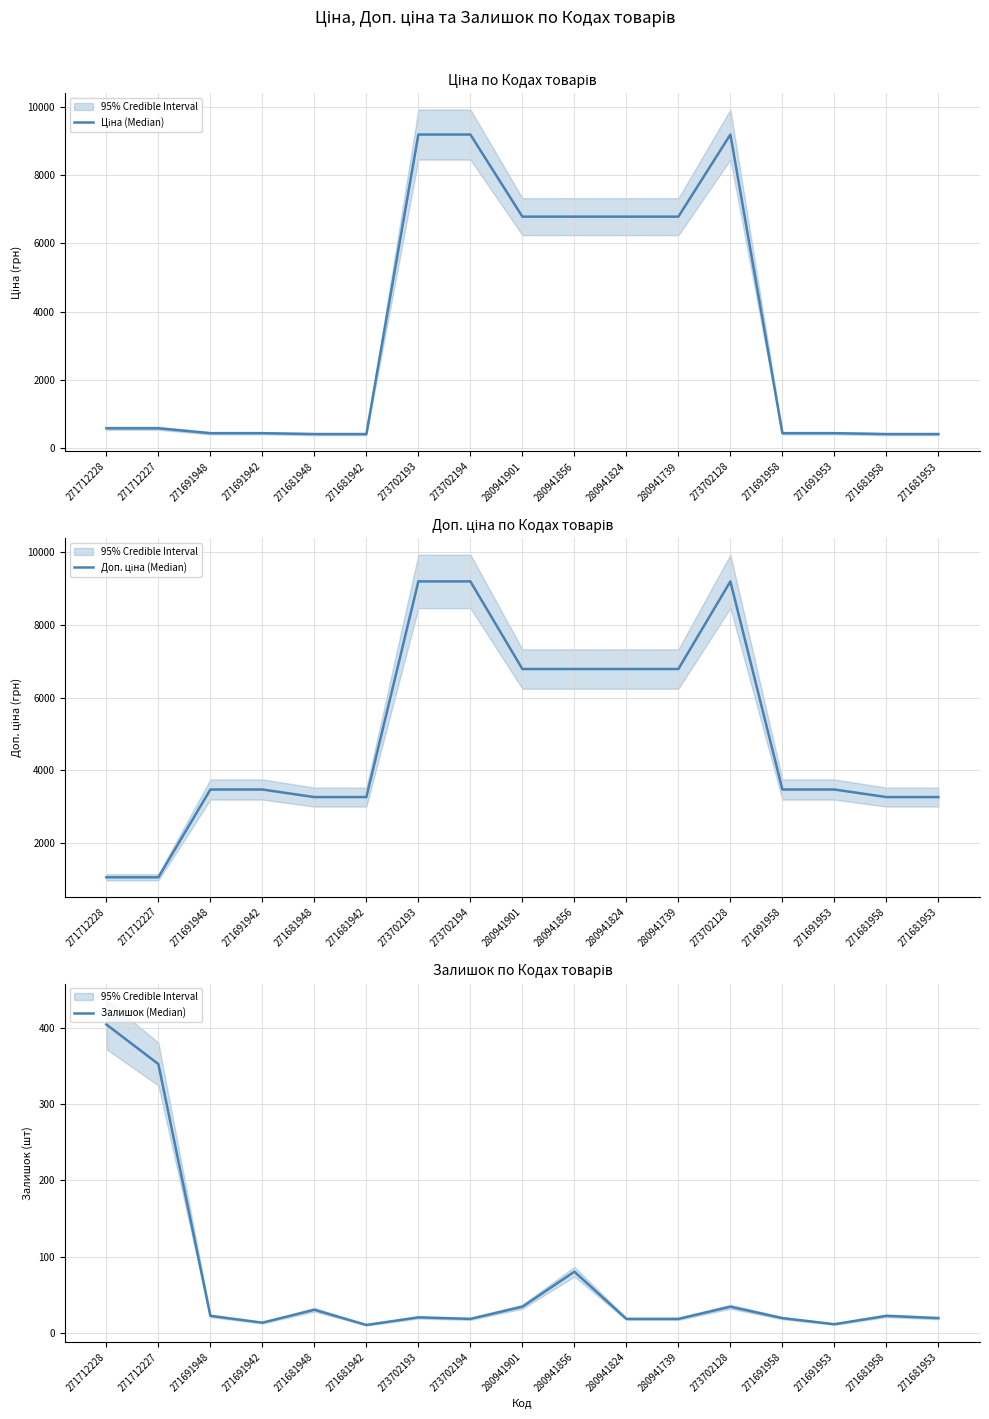

Which series changed the most between 271712228 and 273702128?

Ціна (Median)